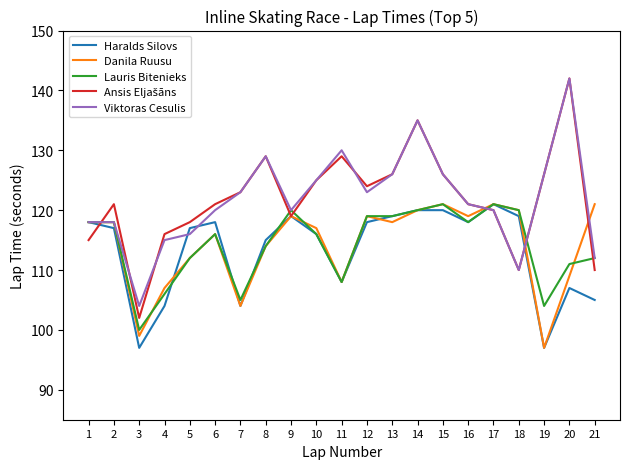

Which series changed the most between 2 and 19?

Danila Ruusu